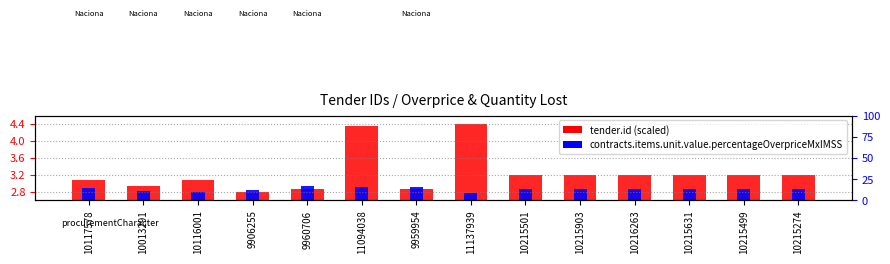

Which series has the largest Y range (max minus min)?

tender.id (scaled)